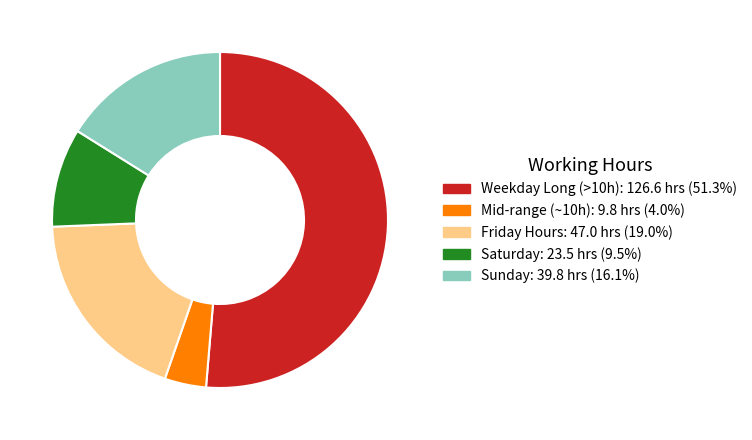

Is there any slice that represents more than half of the pie?

Yes